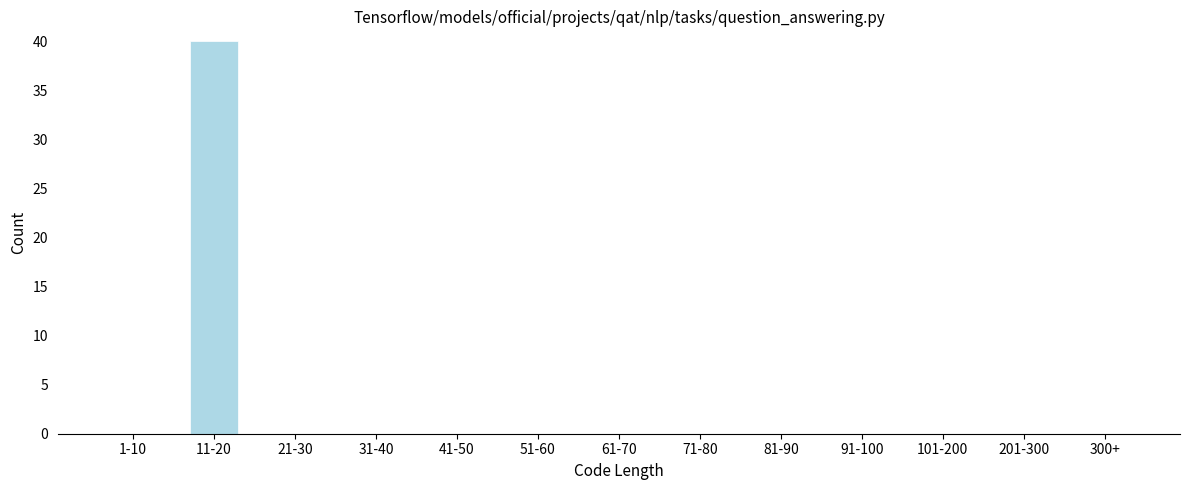

Reading left to right, extract all data points from this chart.

1-10=0	11-20=40	21-30=0	31-40=0	41-50=0	51-60=0	61-70=0	71-80=0	81-90=0	91-100=0	101-200=0	201-300=0	300+=0